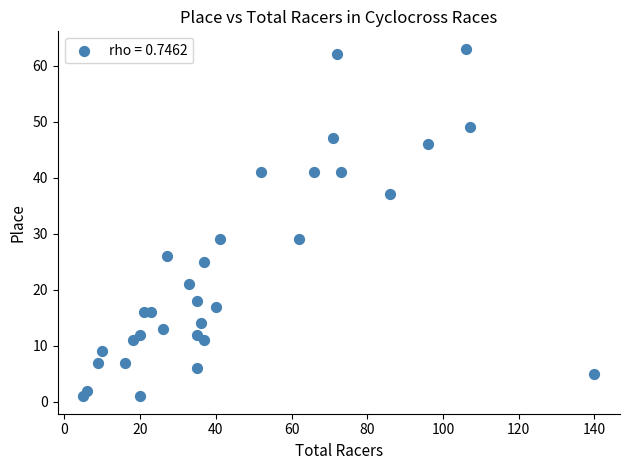

What is the range of X values (max minus min)?

135